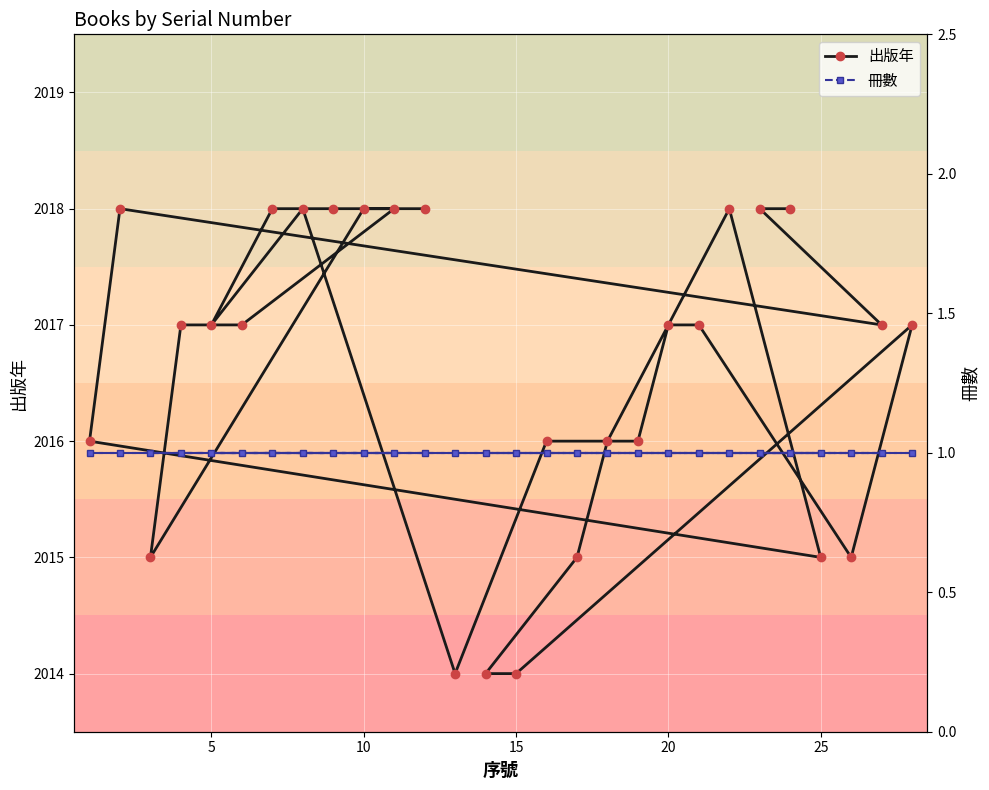

Which series has the largest range (max minus min)?

出版年